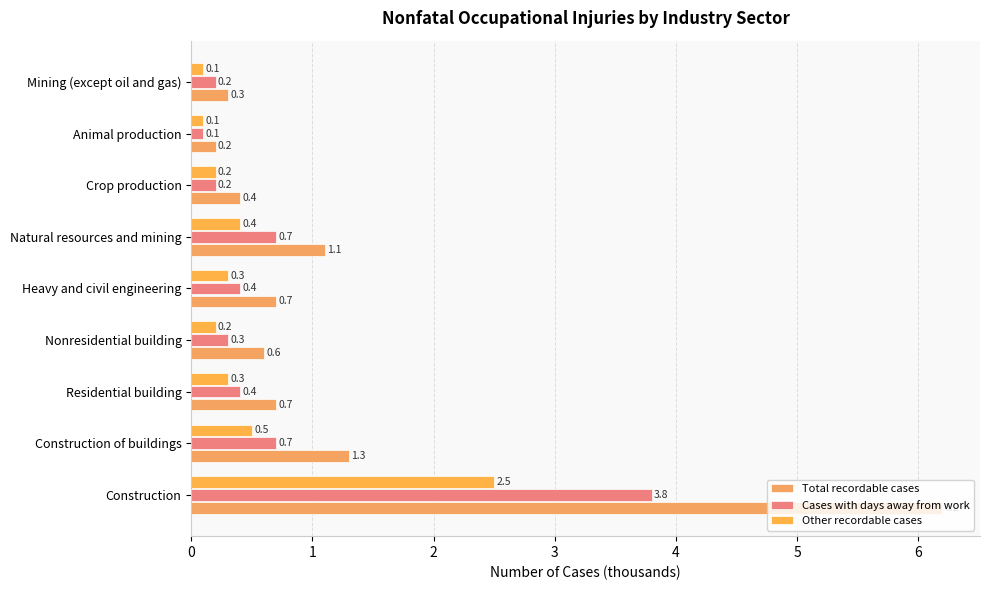

Count the number of categories in the chart.

9